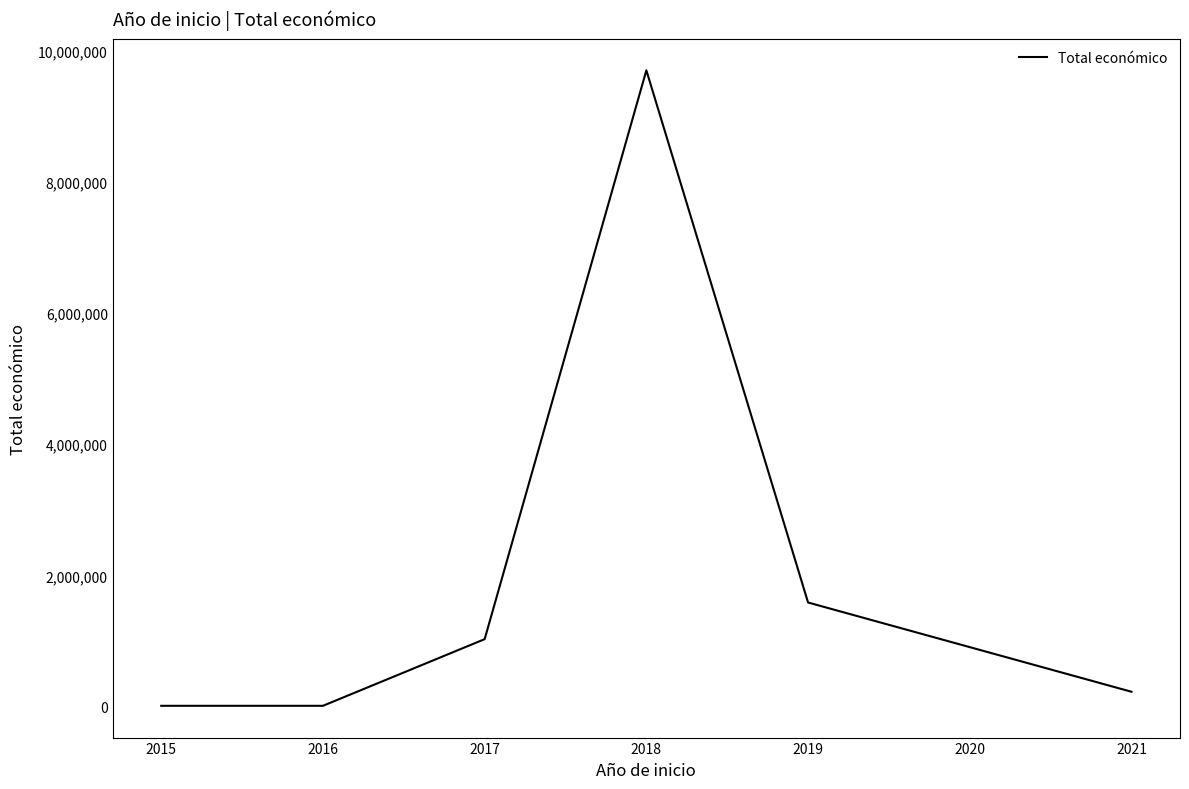

What is the sum of all values?

12569142